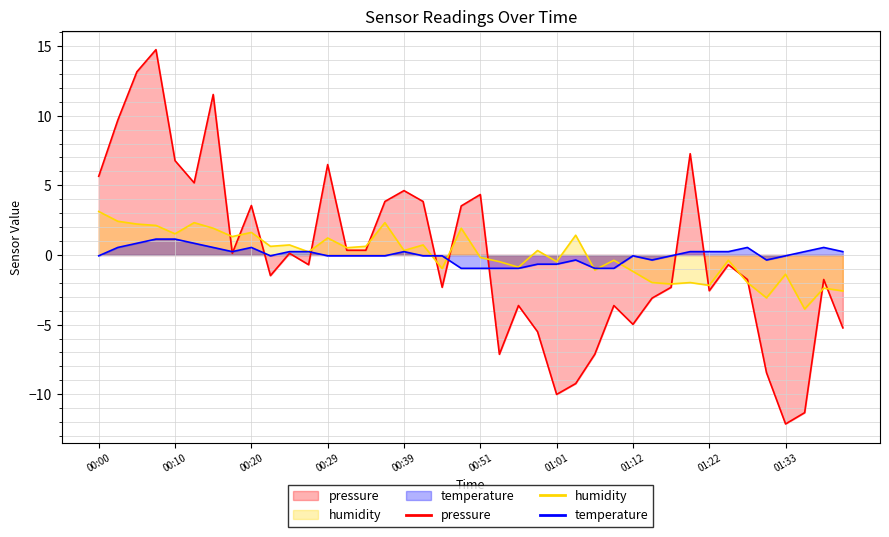

At which label does temperature reach its minimum?

00:46